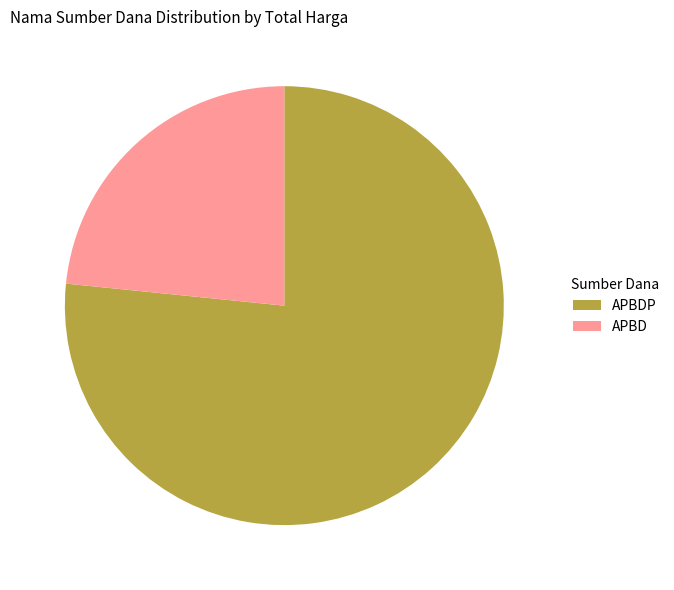

Combined, do APBDP and APBD account for over 50%?

Yes